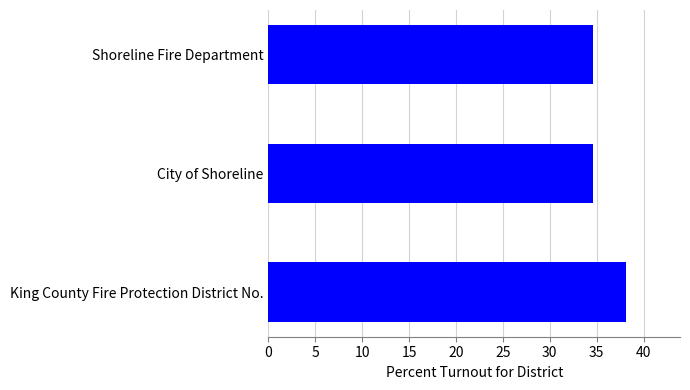

What is the change in value from King County Fire Protection District No. to City of Shoreline?

-3.6